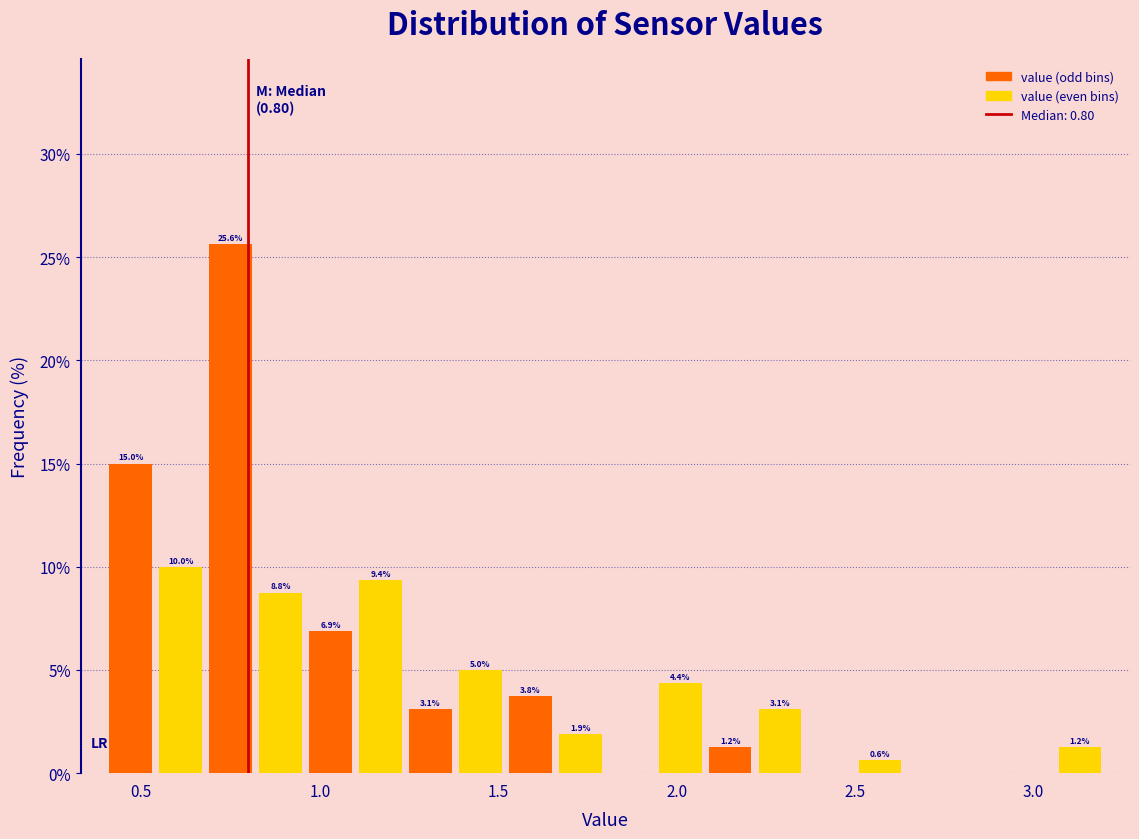

Read against the x-axis, roughly where is the centre of the tallest bar?

0.75